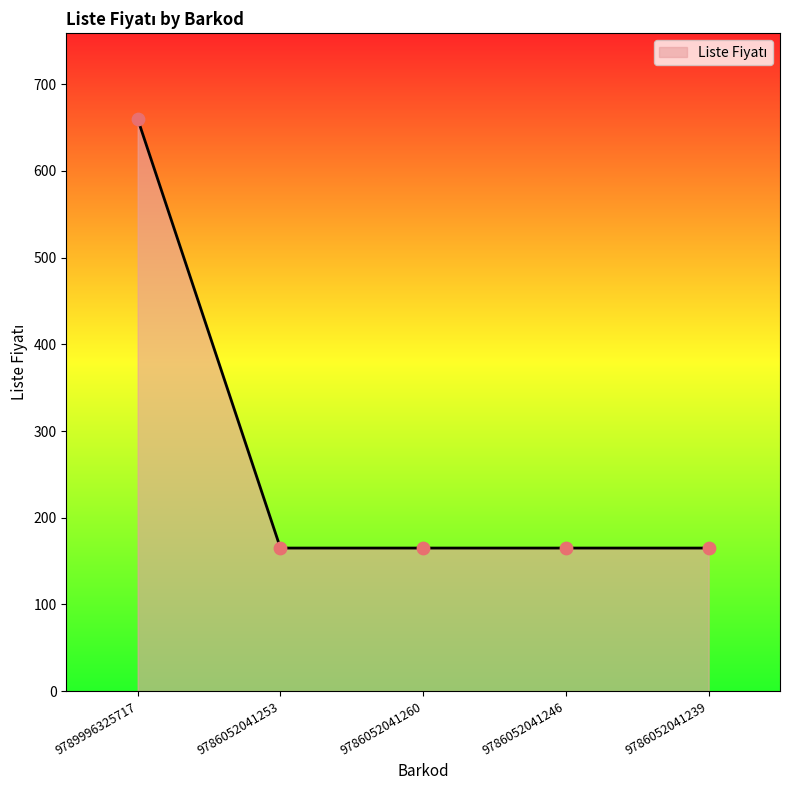

What is the change in value from 9789996325717 to 9786052041239?

-495